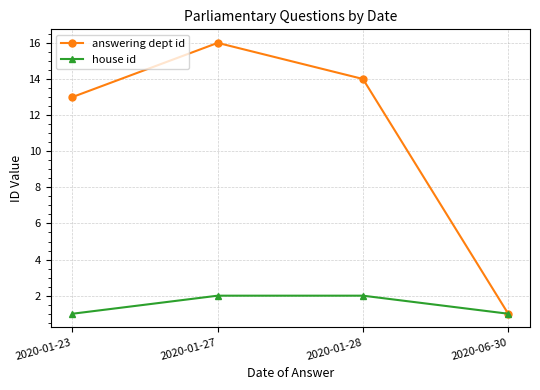

What is the average value of the house id series?

2